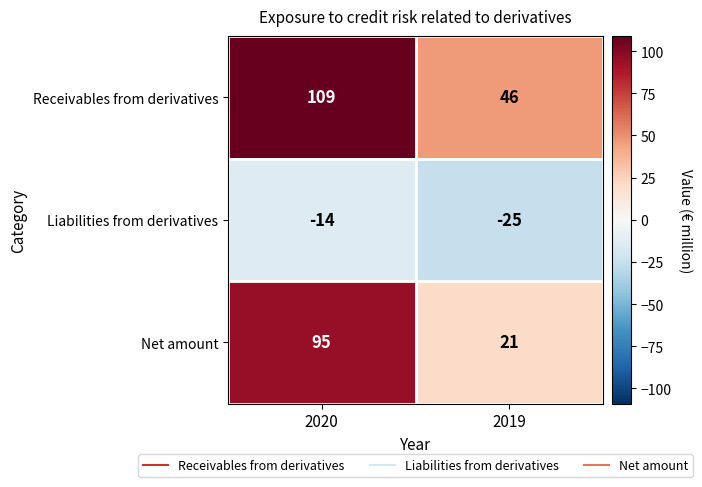

The value of Liabilities from derivatives at 2020 is -14. True or false?

True